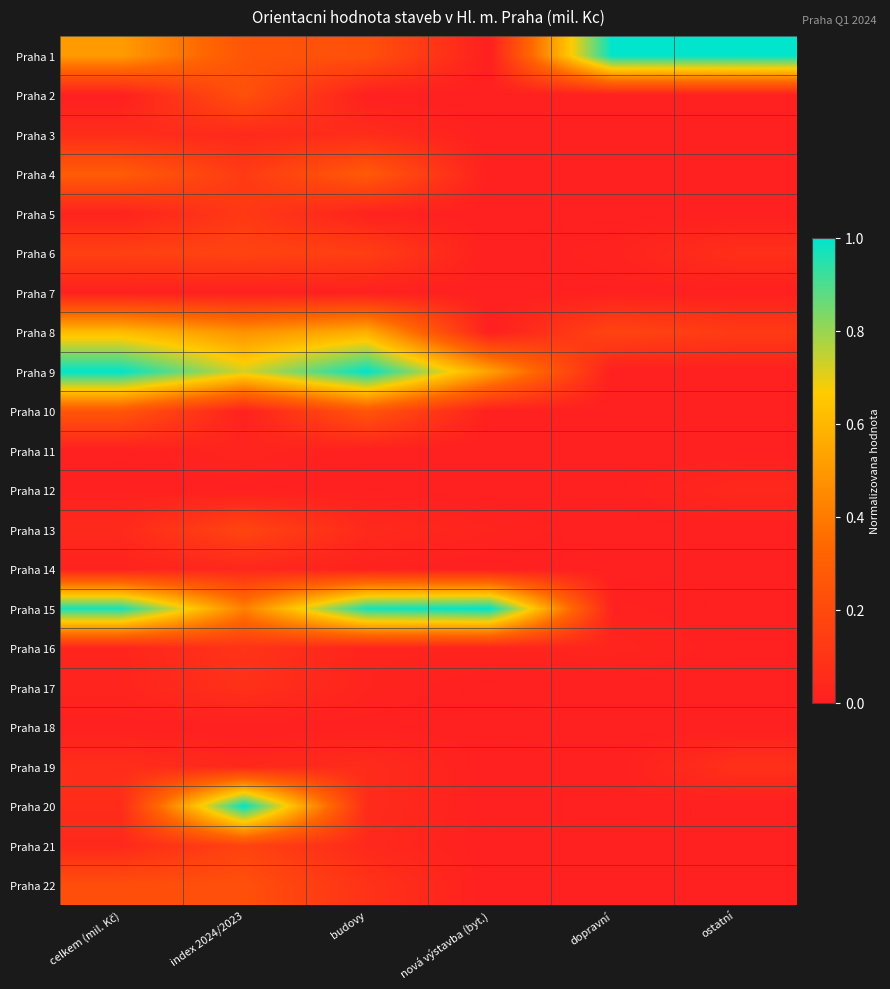

Which has a higher value, nová výstavba (byt.) or dopravní?

dopravní